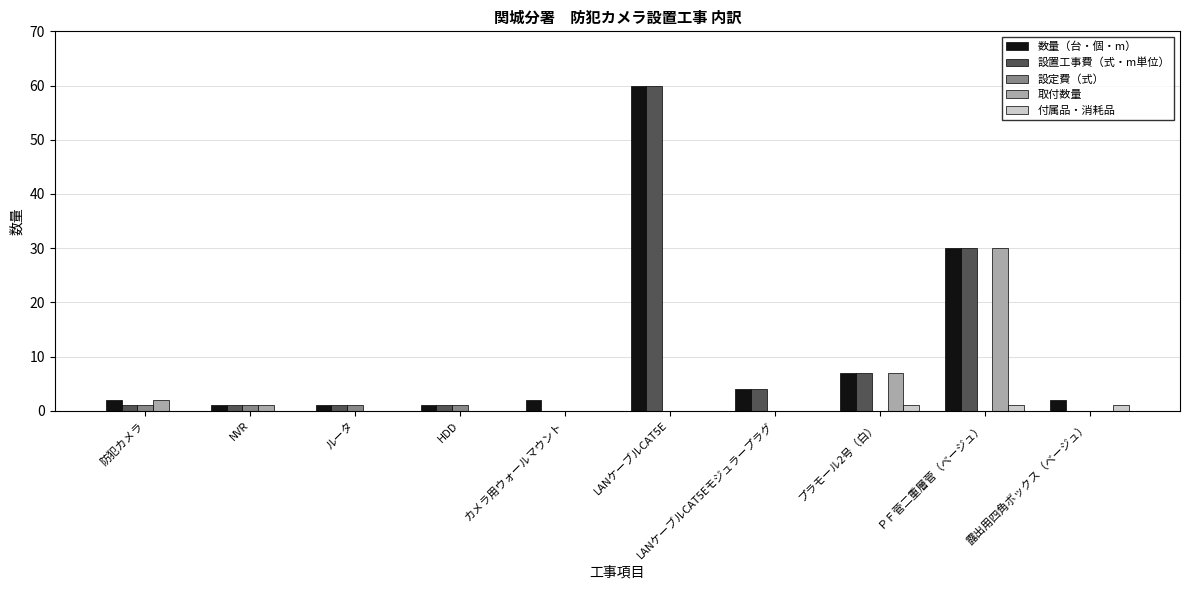

Between HDD and ＰＦ菅二重層菅（ベージュ）, which series saw the biggest shift?

取付数量